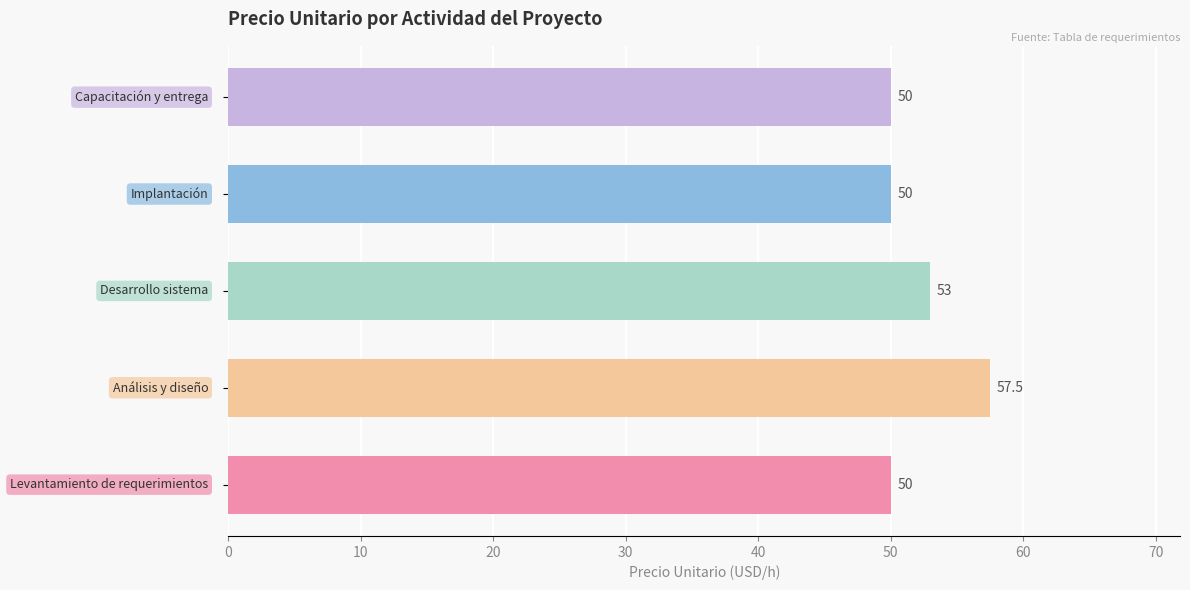

How many values are between 50 and 53?

4